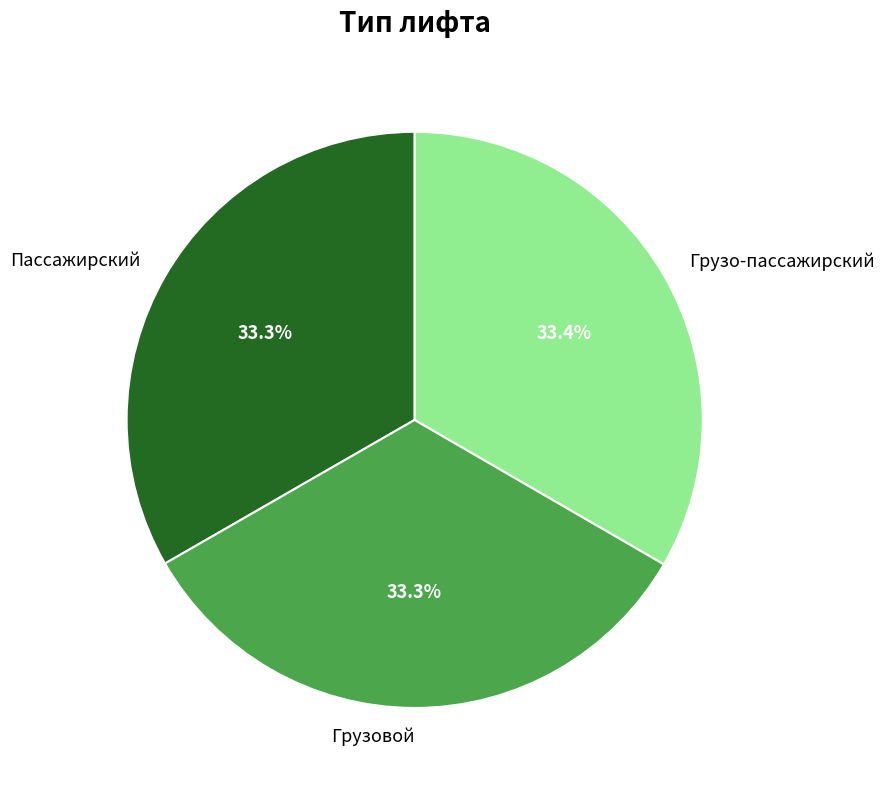

True or false: Грузовой accounts for 19% of the total.

False